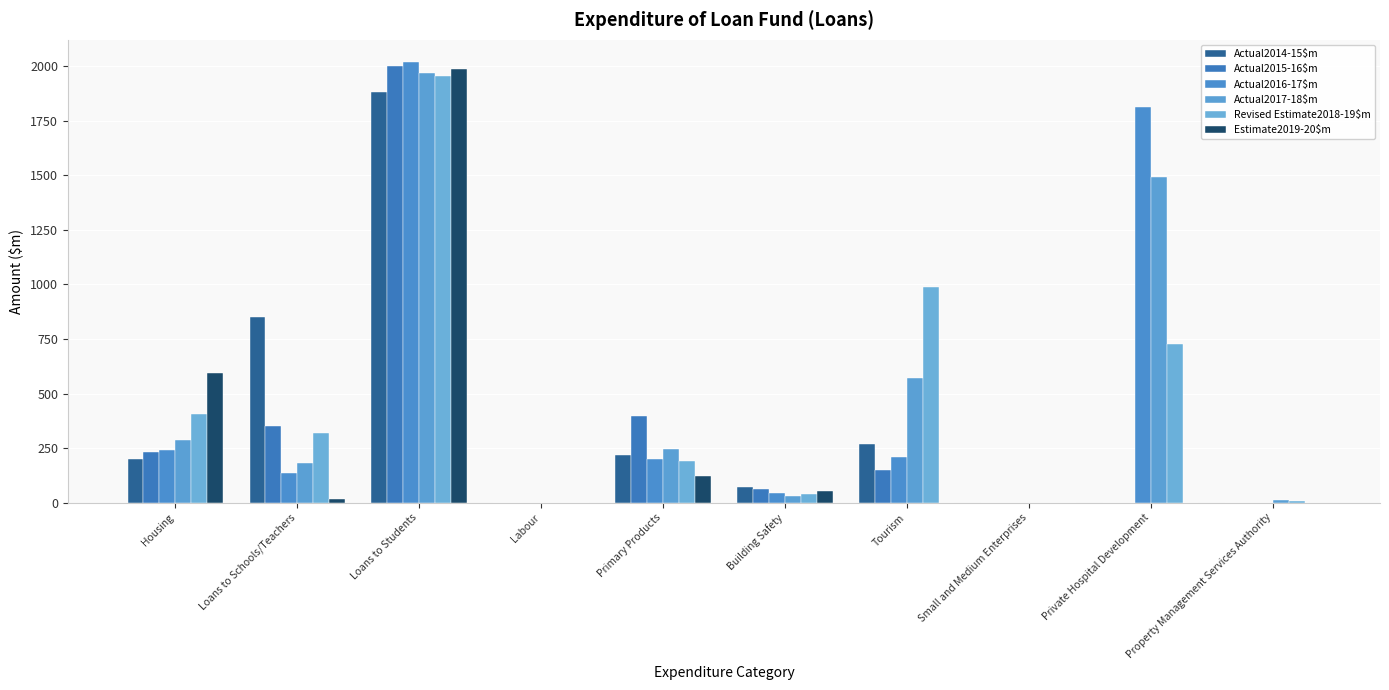

What position from the left is Housing?

1